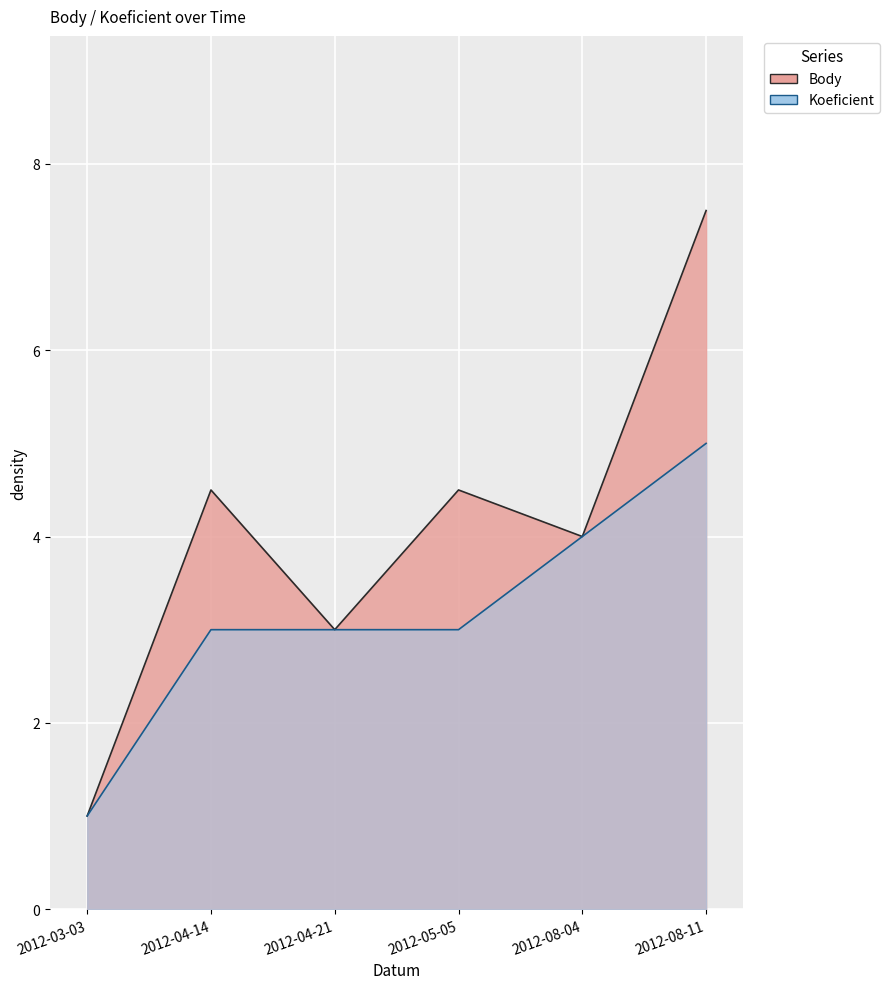

True or false: Body and Koeficient intersect in this chart.

False